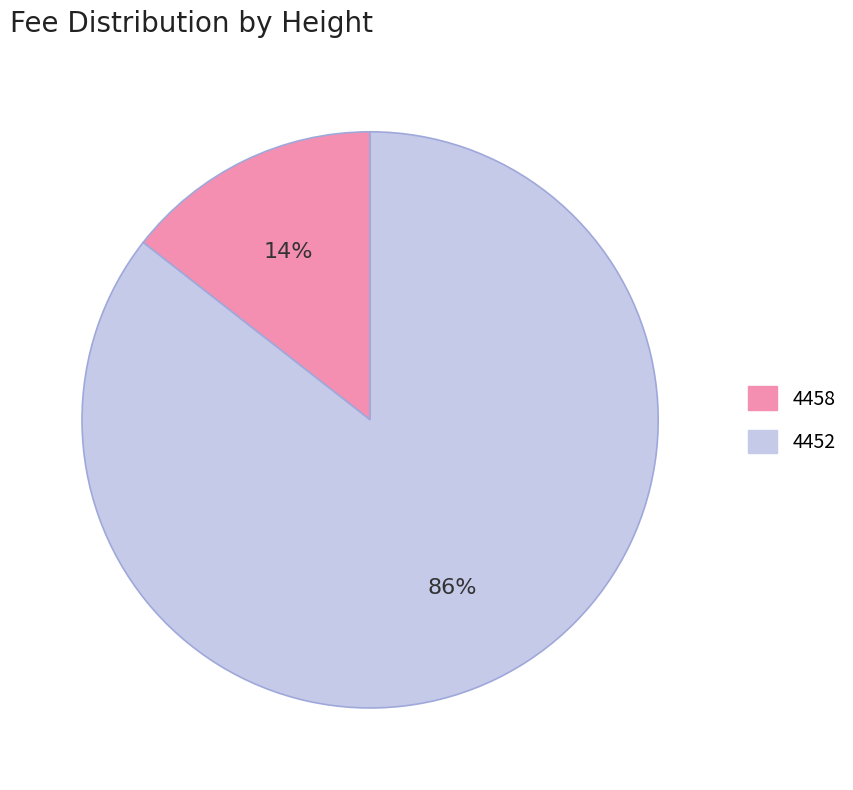

The 4458 slice represents 1% of the pie. True or false?

False